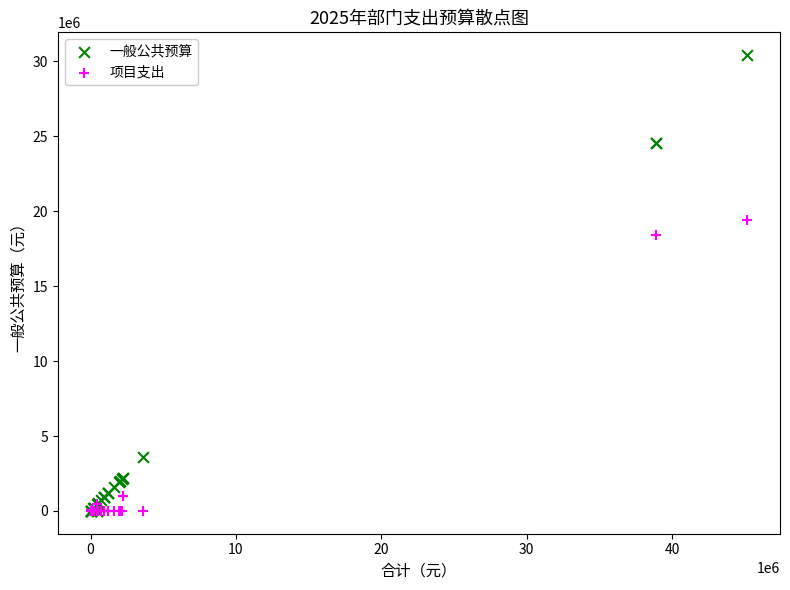

In the 项目支出 series, what Y value is closest to 9704814?

1000000.0